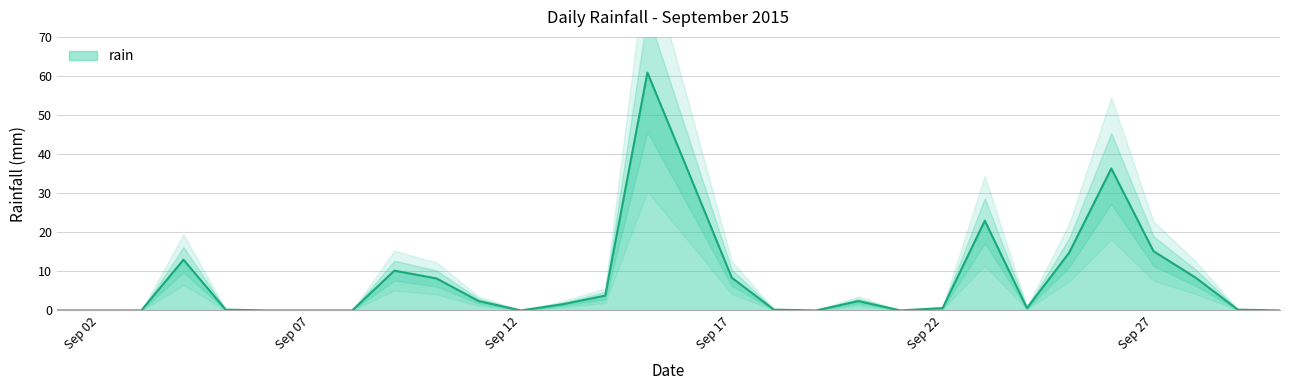

At which category does the data reach its first local peak?

2015-09-04